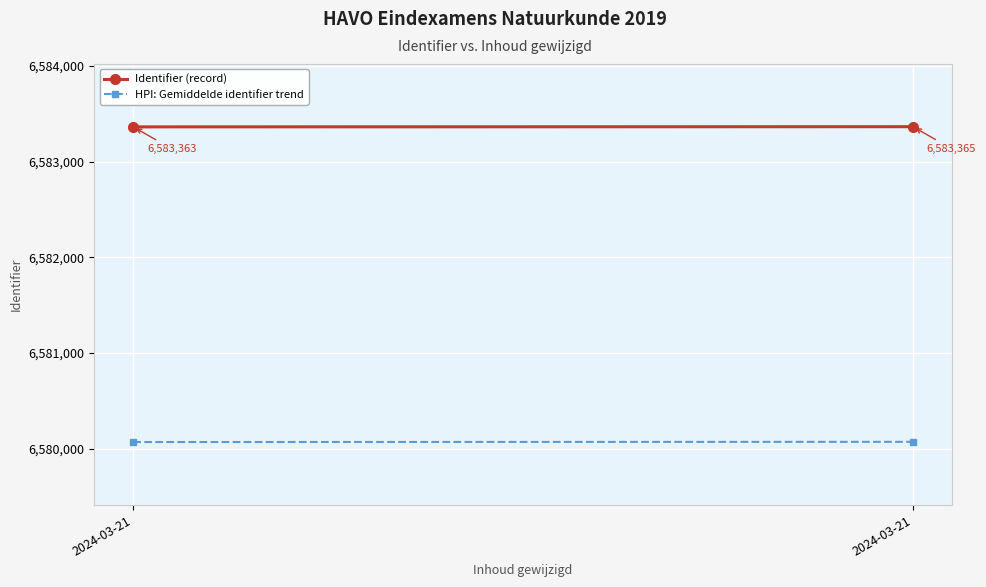

At which label does HPI: Gemiddelde identifier trend reach its peak?

2024-03-21